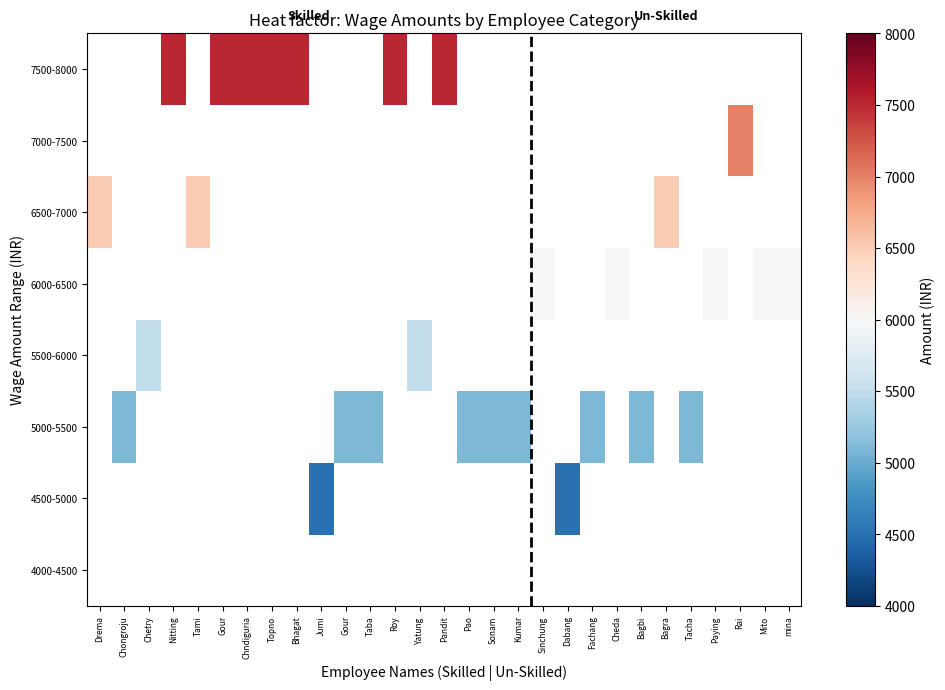

List the series in order of their overall mean, lowest first.

4000-4500, 4500-5000, 5000-5500, 5500-6000, 6000-6500, 6500-7000, 7000-7500, 7500-8000